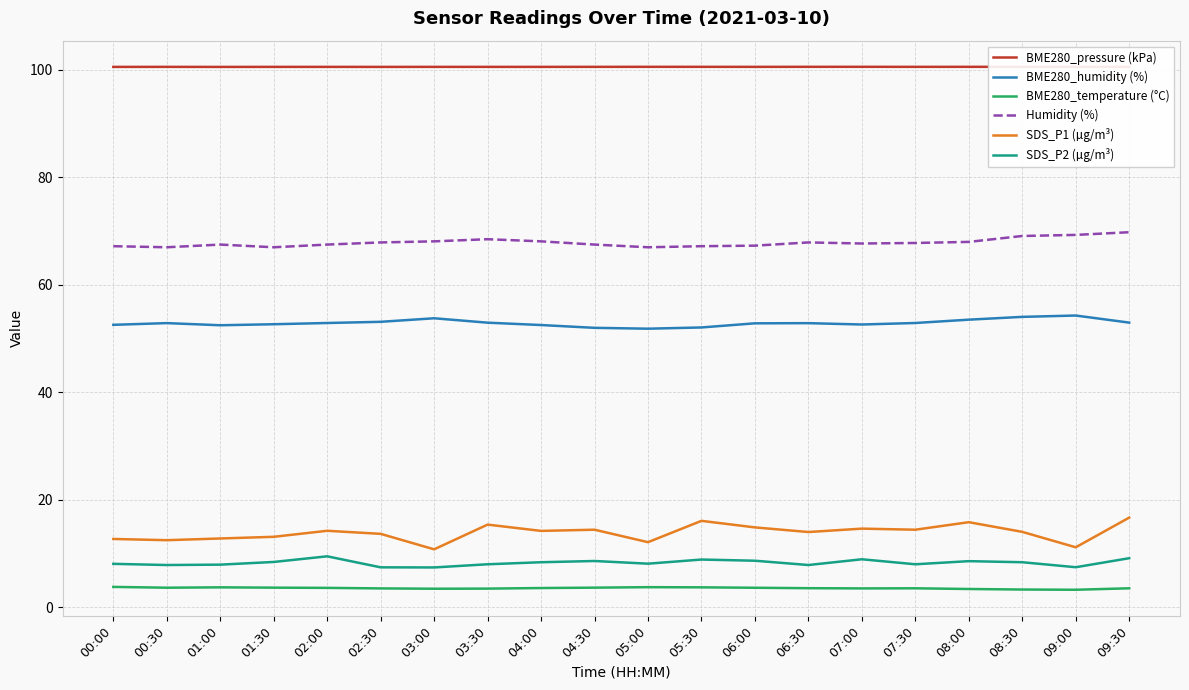

True or false: BME280_temperature (°C) and BME280_humidity (%) intersect in this chart.

False